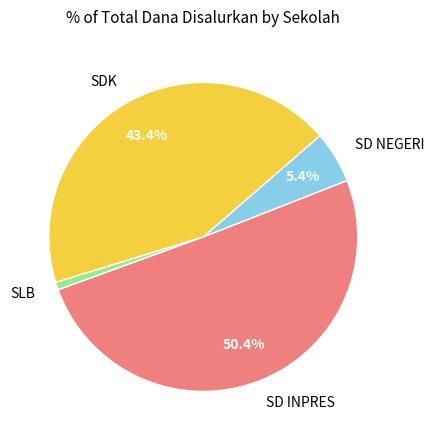

Which has a higher value, SDK or SD NEGERI?

SDK